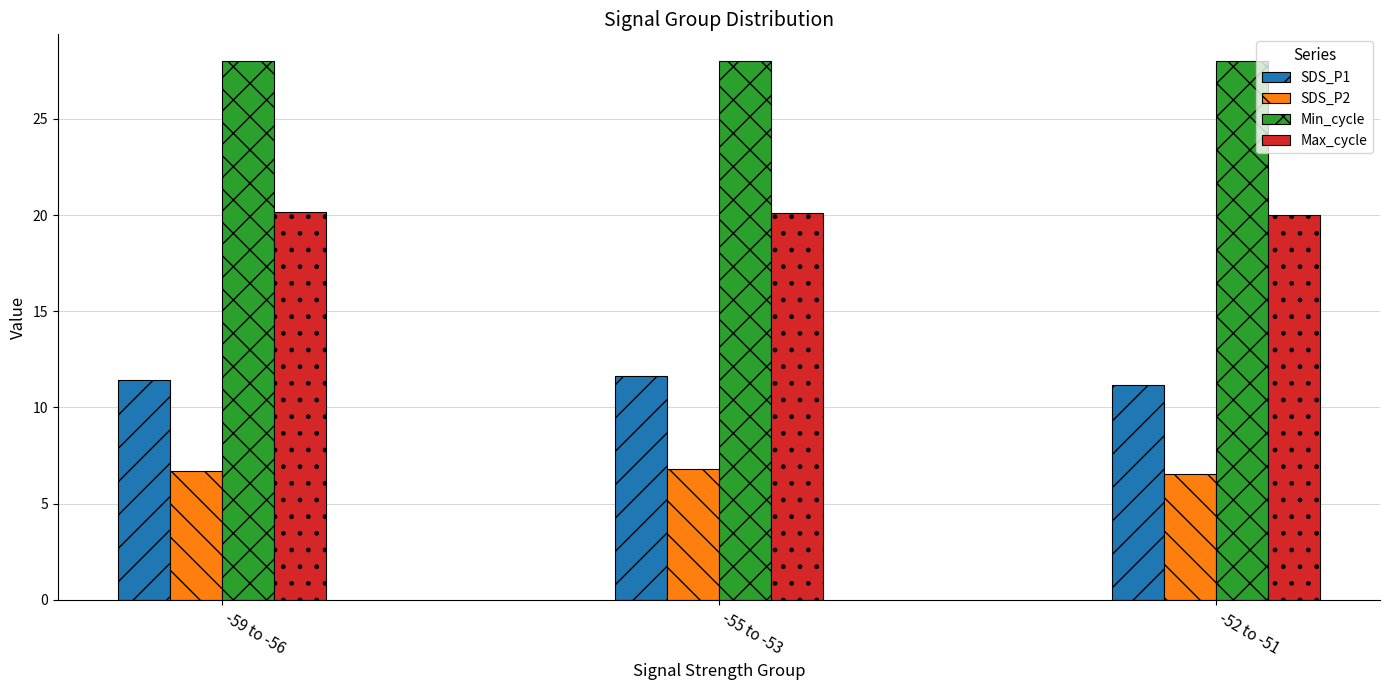

What is the sum of all SDS_P1 values?

34.2